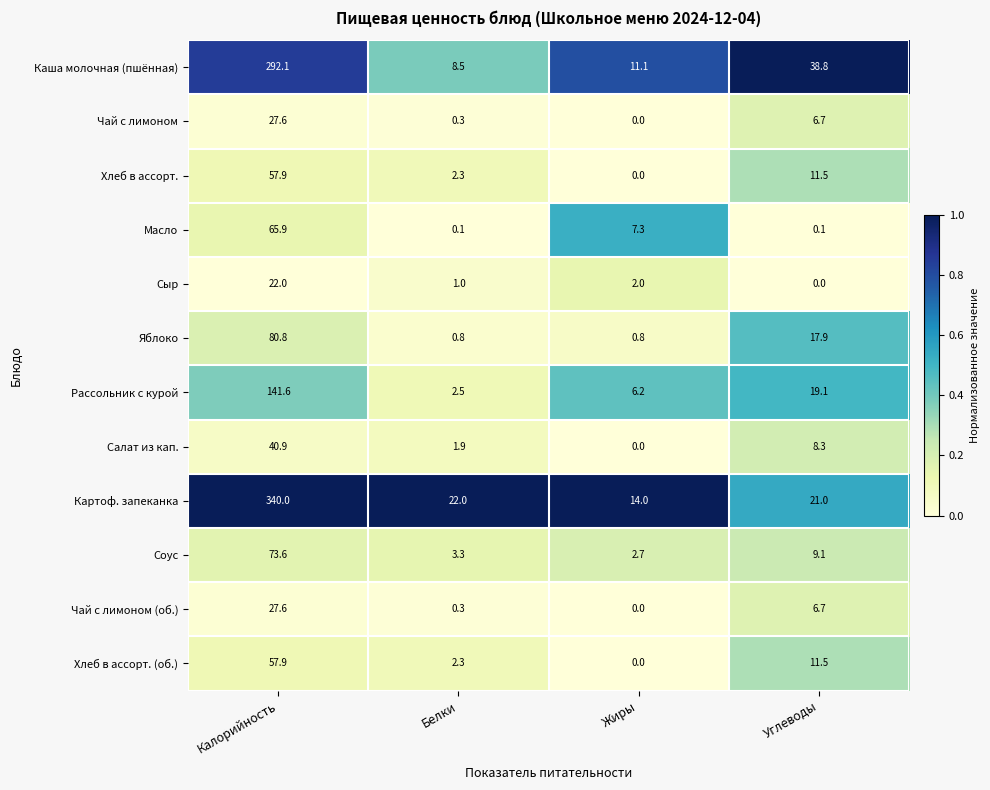

Between Белки and Жиры, which series saw the biggest shift?

Картоф. запеканка